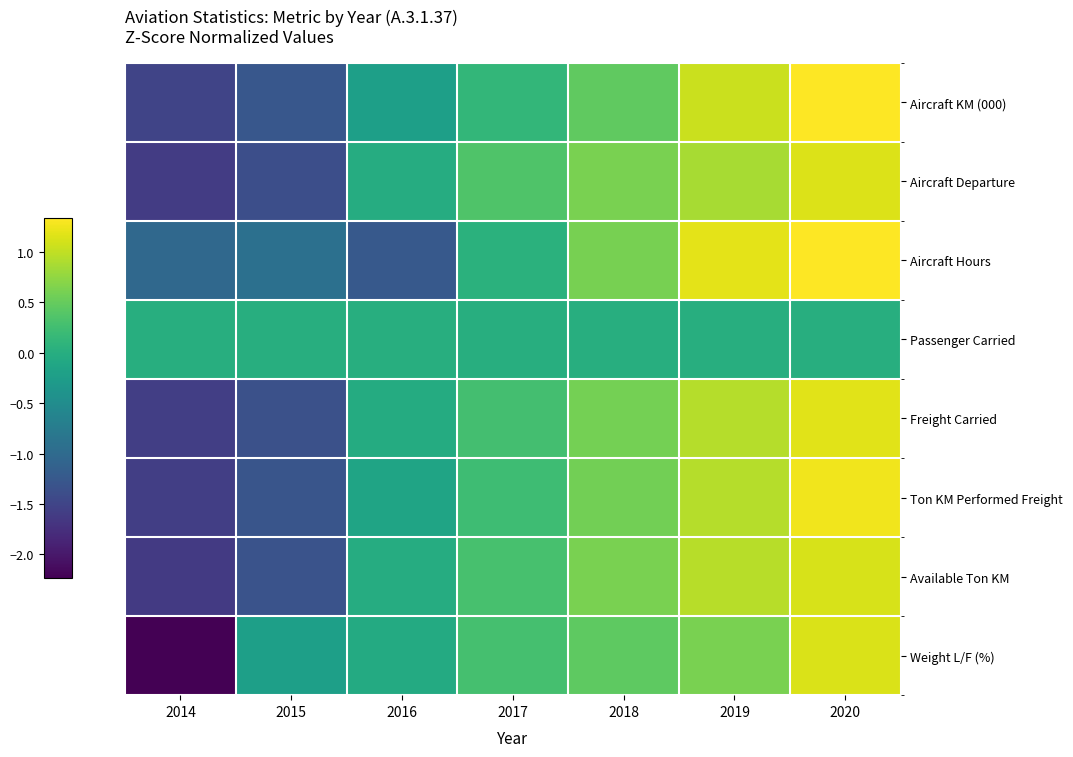

List the series in order of their peak value, highest first.

Aircraft KM (000), Aircraft Hours, Ton KM Performed Freight, Freight Carried, Aircraft Departure, Weight L/F (%), Available Ton KM, Passenger Carried